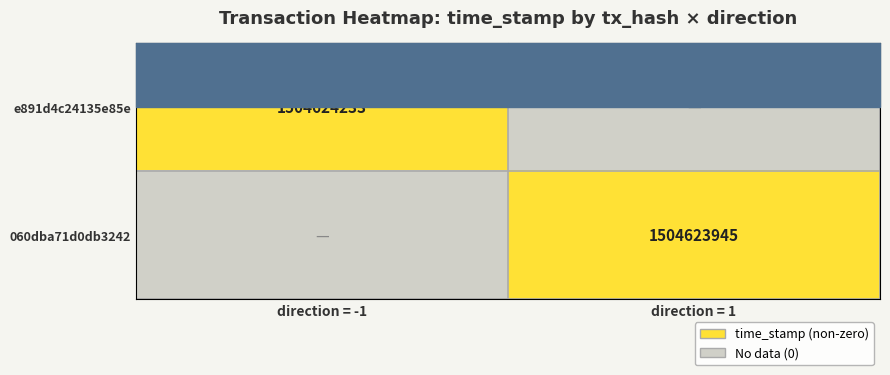

Is the value of 060dba71d0db3242 at direction = 1 greater than the value of e891d4c24135e85e at direction = -1?

No